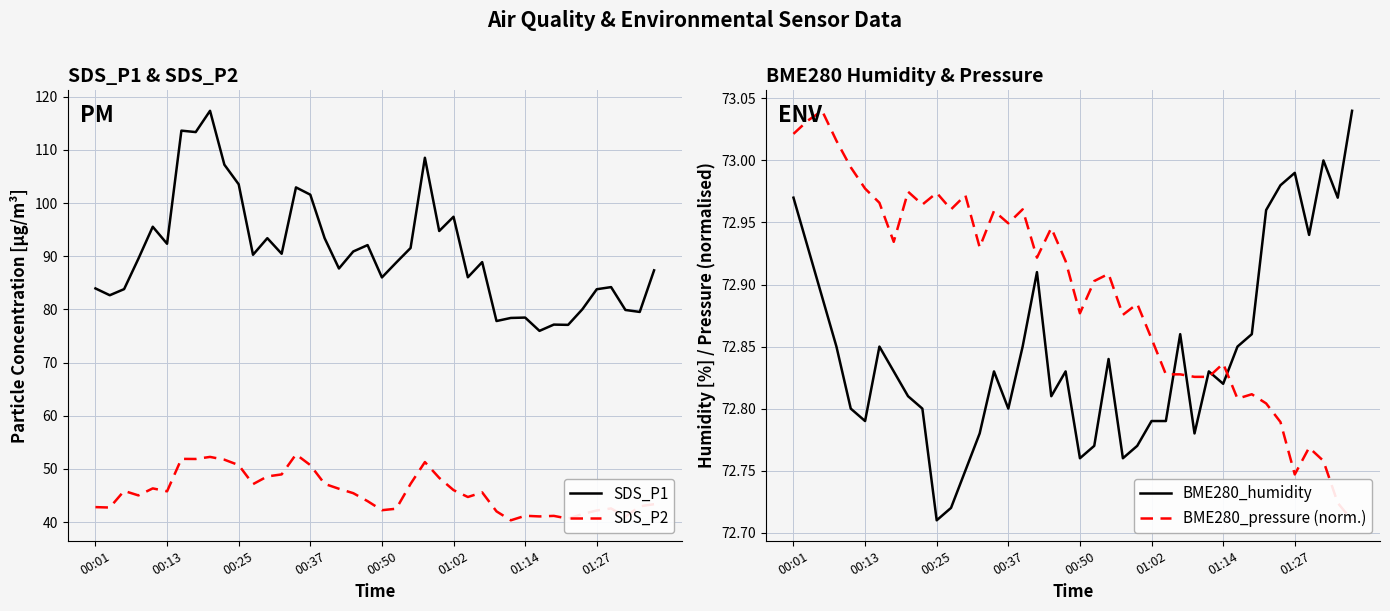

What is the maximum value for SDS_P2?

52.8